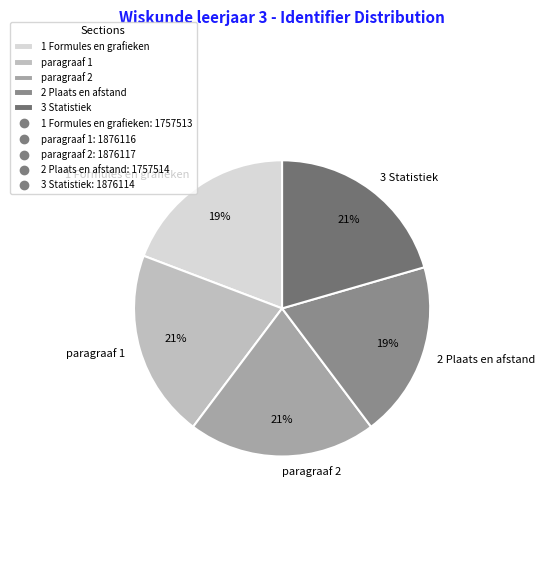

Is there any slice that represents more than half of the pie?

No